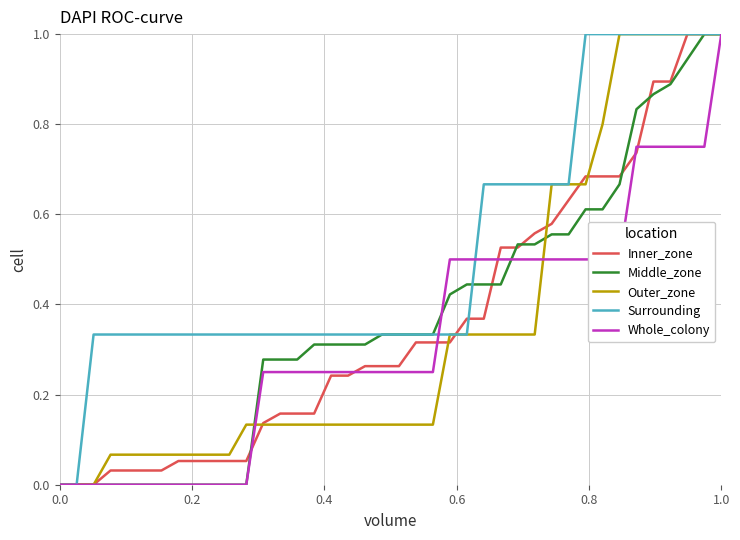

What is the maximum value shown in the chart?

1.0